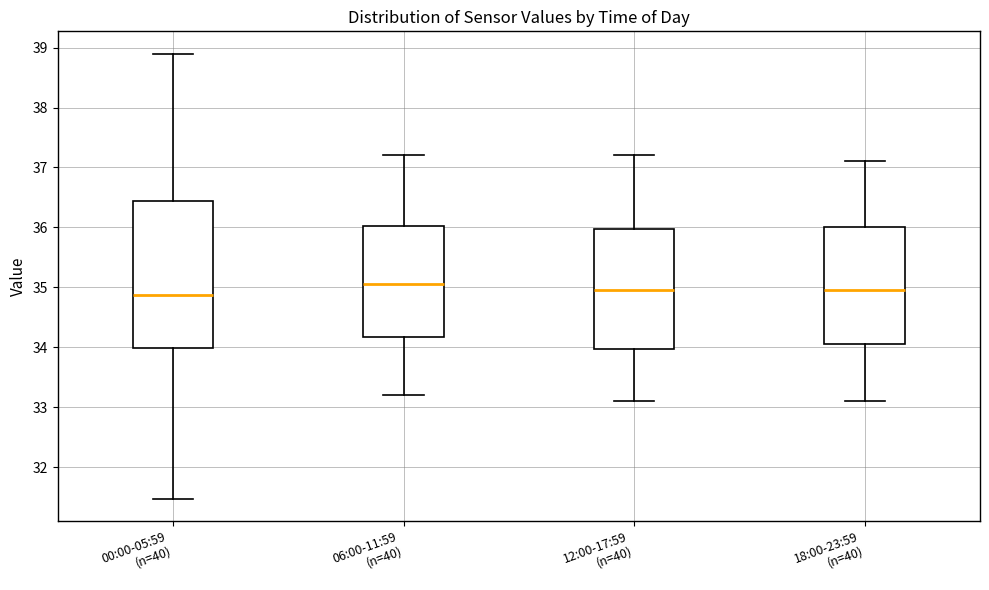

Reading left to right, transcribe this box plot: for each box, give where its median line is, the range the box spans, and where its two whiskers end, as read against the y-axis. The values are not printed on the chart, so give them approximately, as read against the axis.

00:00-05:59 (n=40): median 34.9, box 34.0 to 36.4, whiskers 31.5 to 38.9
06:00-11:59 (n=40): median 35.1, box 34.2 to 36.0, whiskers 33.2 to 37.2
12:00-17:59 (n=40): median 35.0, box 34.0 to 36.0, whiskers 33.1 to 37.2
18:00-23:59 (n=40): median 35.0, box 34.1 to 36.0, whiskers 33.1 to 37.1